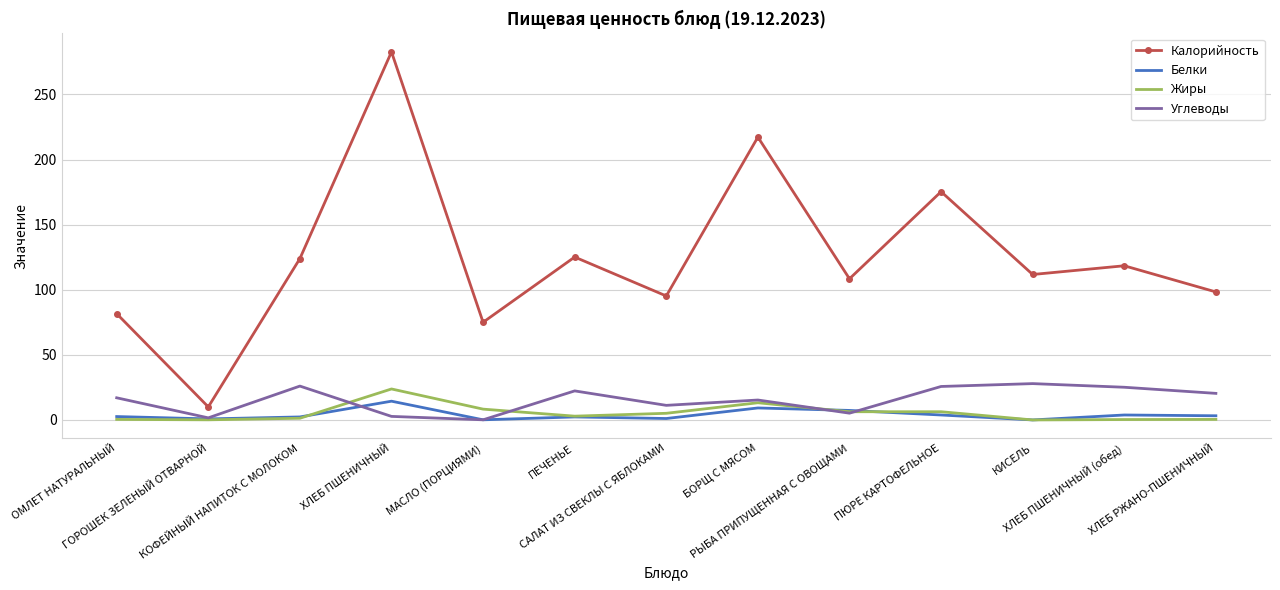

The value of Углеводы at ХЛЕБ ПШЕНИЧНЫЙ is 2.7. True or false?

True